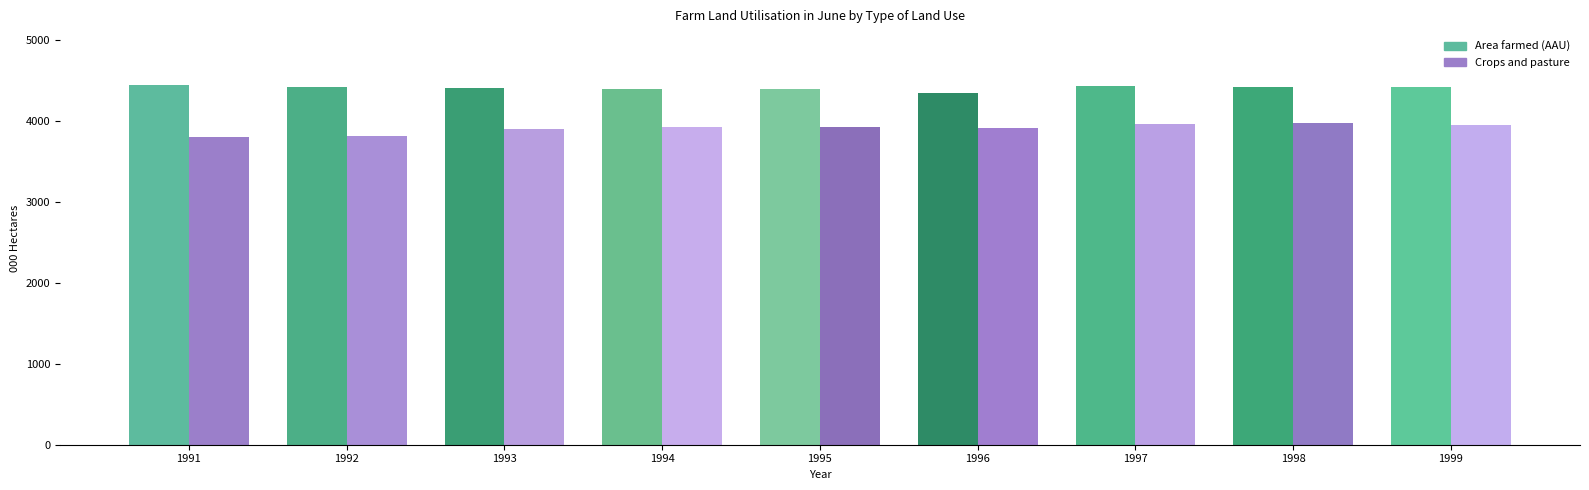

Reading left to right, what are all the values shown in this chart?

Area farmed (AAU): 1991=4441.8	1992=4413.2	1993=4404.3	1994=4390.7	1995=4388.5	1996=4341.4	1997=4431.6	1998=4414.8	1999=4418.4
Crops and pasture: 1991=3799.8	1992=3817.3	1993=3904.7	1994=3929.1	1995=3929.0	1996=3912.4	1997=3957.6	1998=3968.4	1999=3953.9